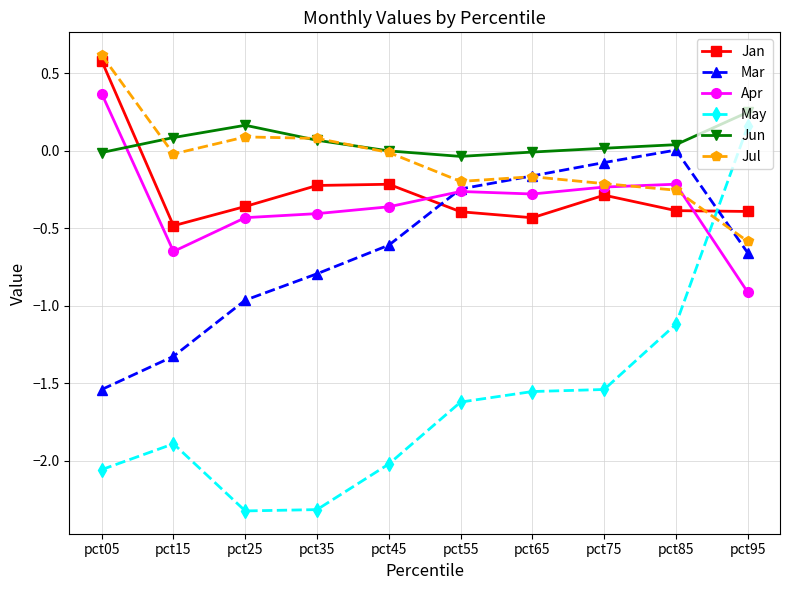

What is the maximum value shown in the chart?

0.6